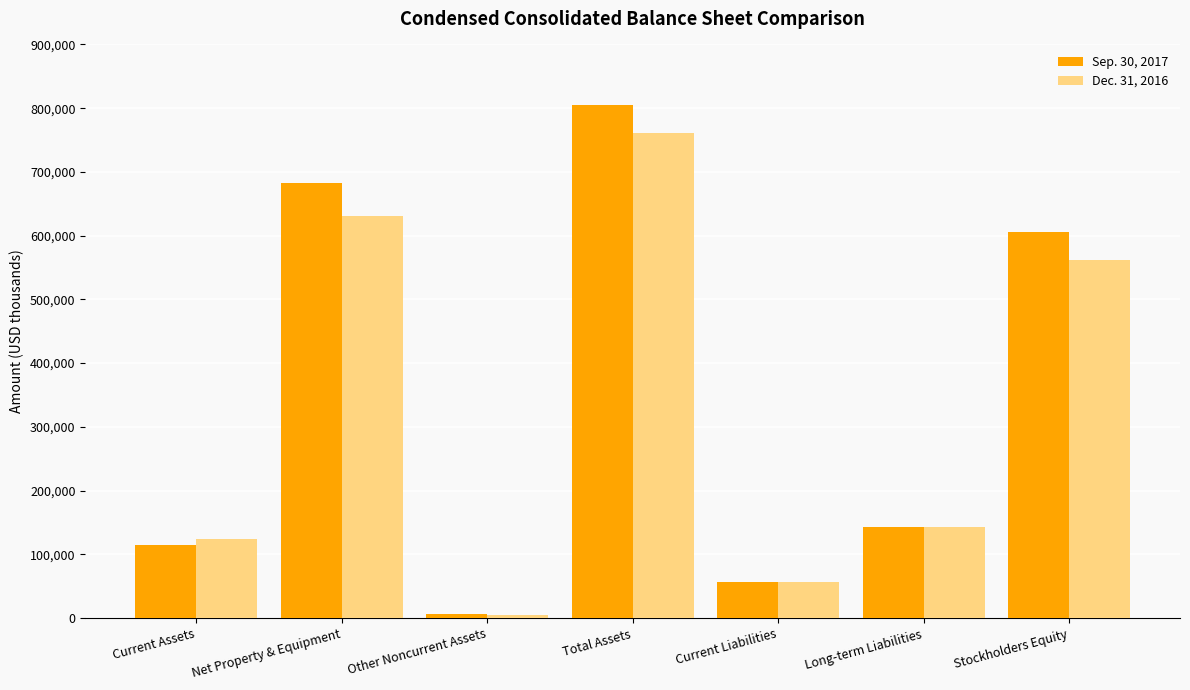

Which series changed the most between Current Assets and Long-term Liabilities?

Sep. 30, 2017